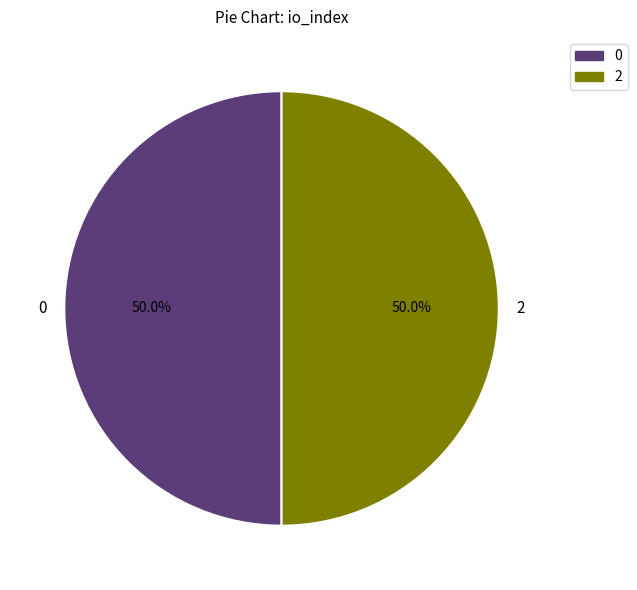

Approximately how many times larger is the value at 2 compared to 0?

1.0